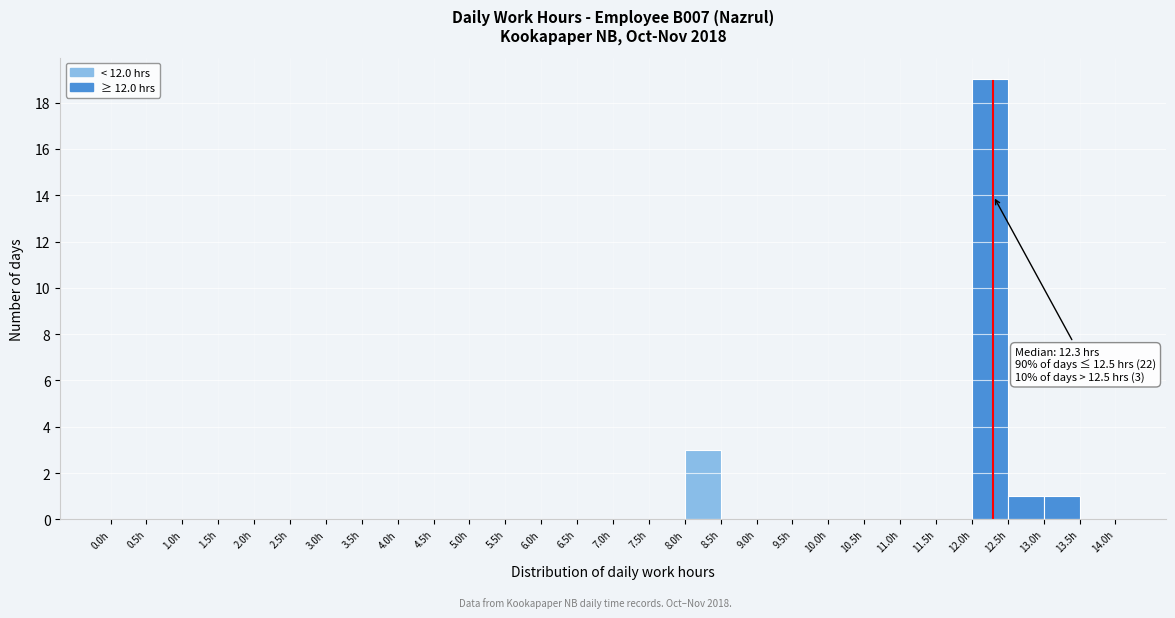

Which range on the x-axis has the tallest bar?

12.0 to 12.5